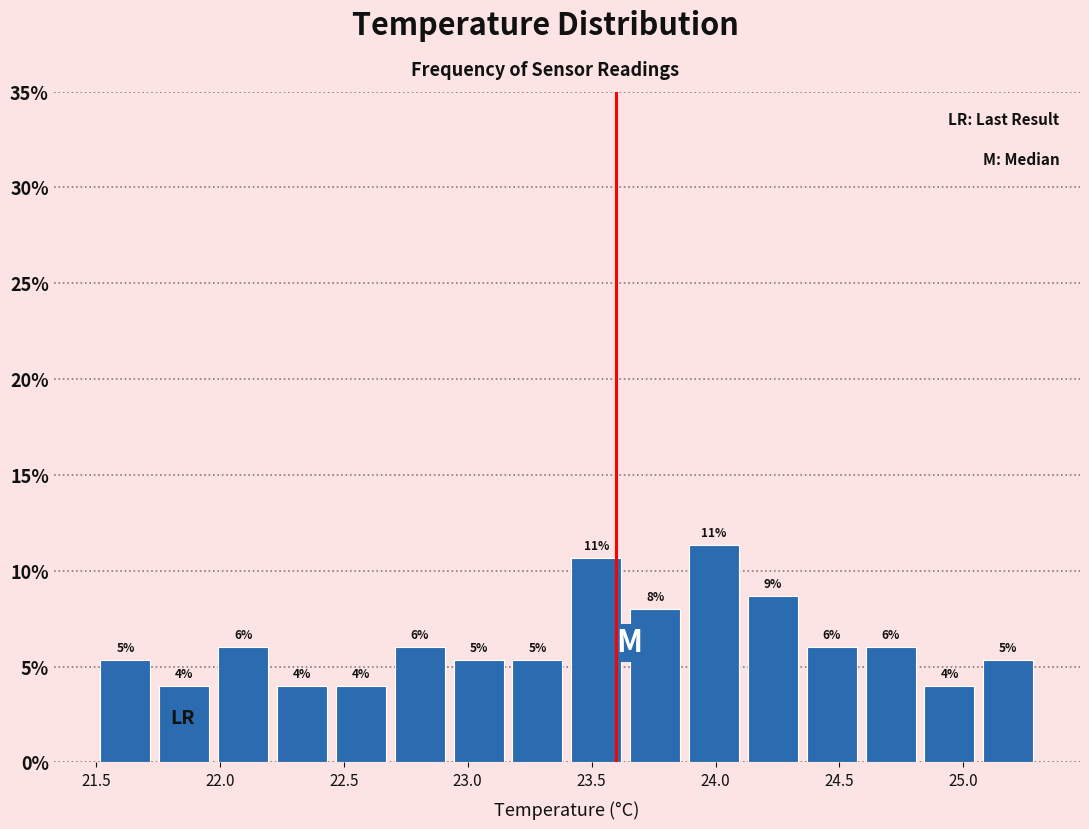

Which range on the x-axis has the tallest bar?

23.90 to 24.10